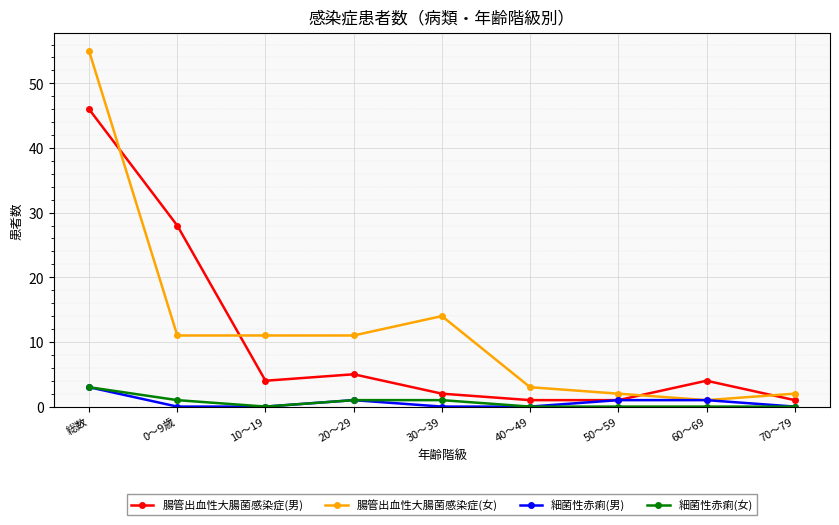

Is the value of 腸管出血性大腸菌感染症(女) at 総数 greater than the value of 細菌性赤痢(女) at 40～49?

Yes